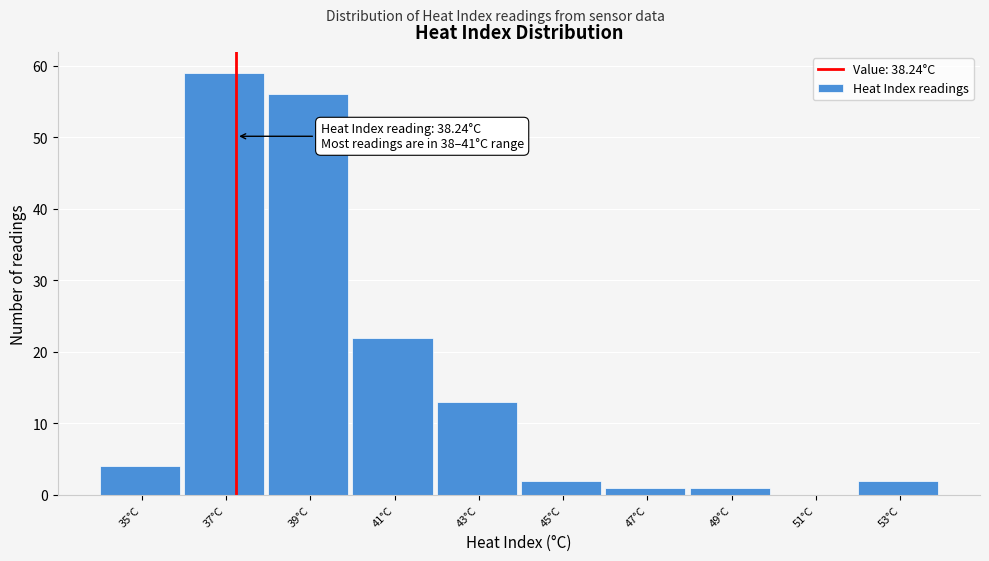

Reading right to left, transcribe all the data shown in this chart.

53°C=2	51°C=0	49°C=1	47°C=1	45°C=2	43°C=13	41°C=22	39°C=56	37°C=59	35°C=4